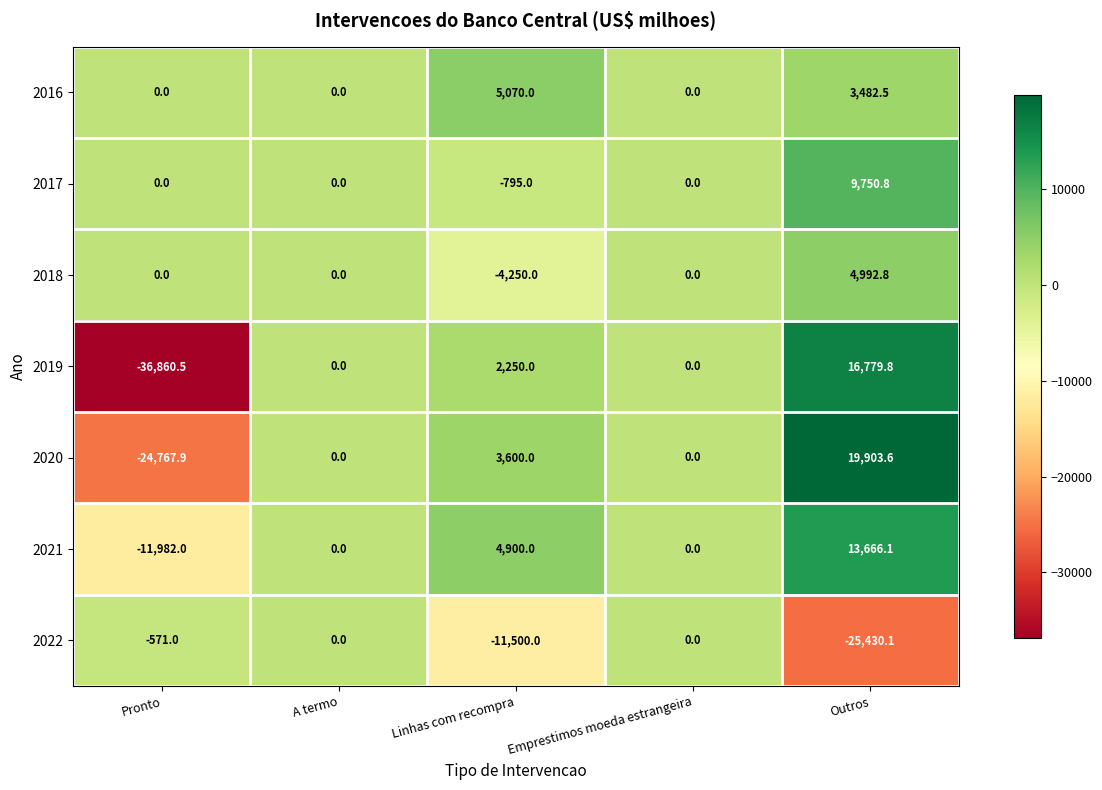

What is the sum of all 2019 values?

-17830.7